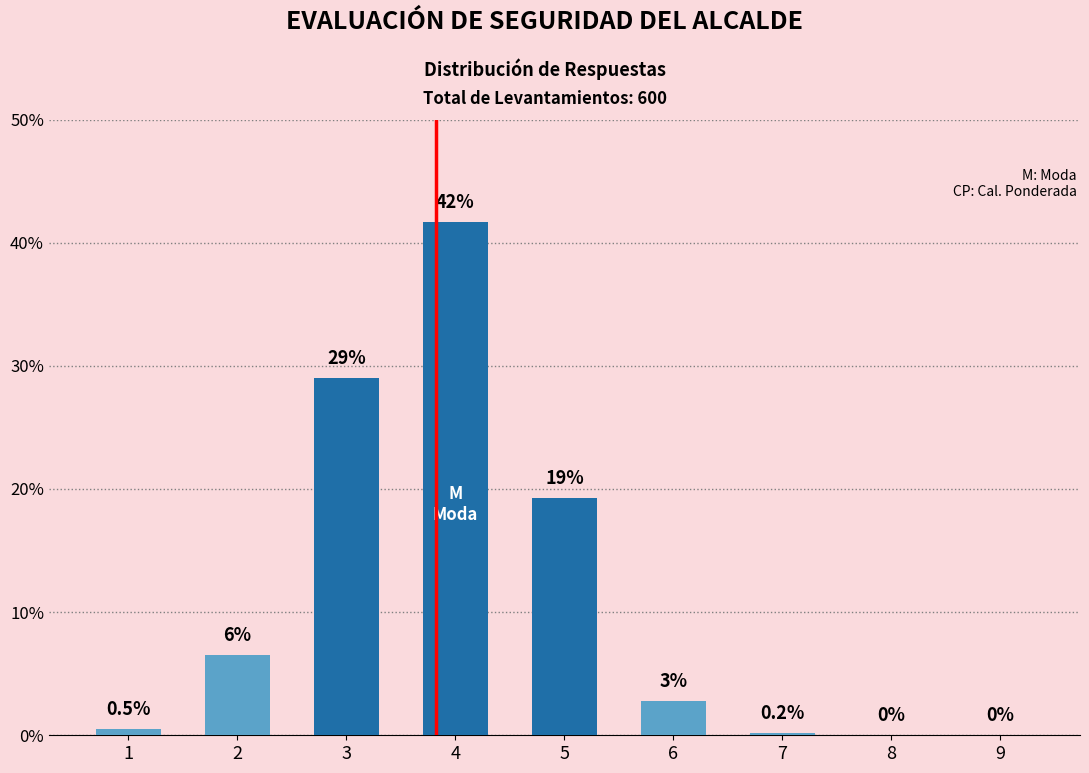

What is the sum of all values?

100.0